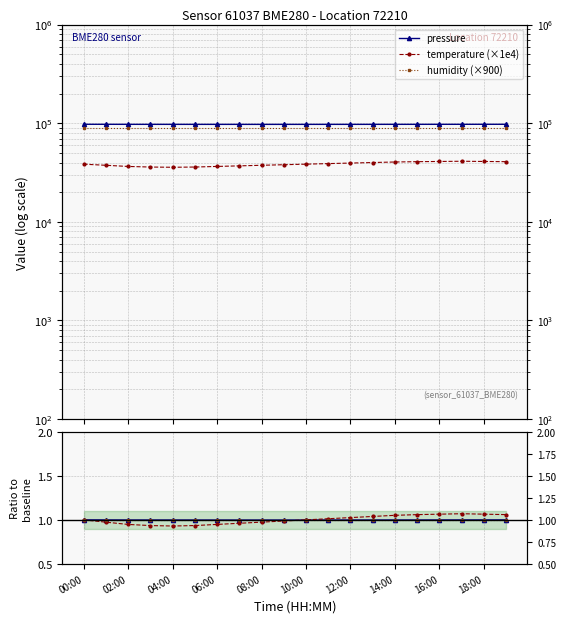

Which series has the largest total across all categories?

pressure